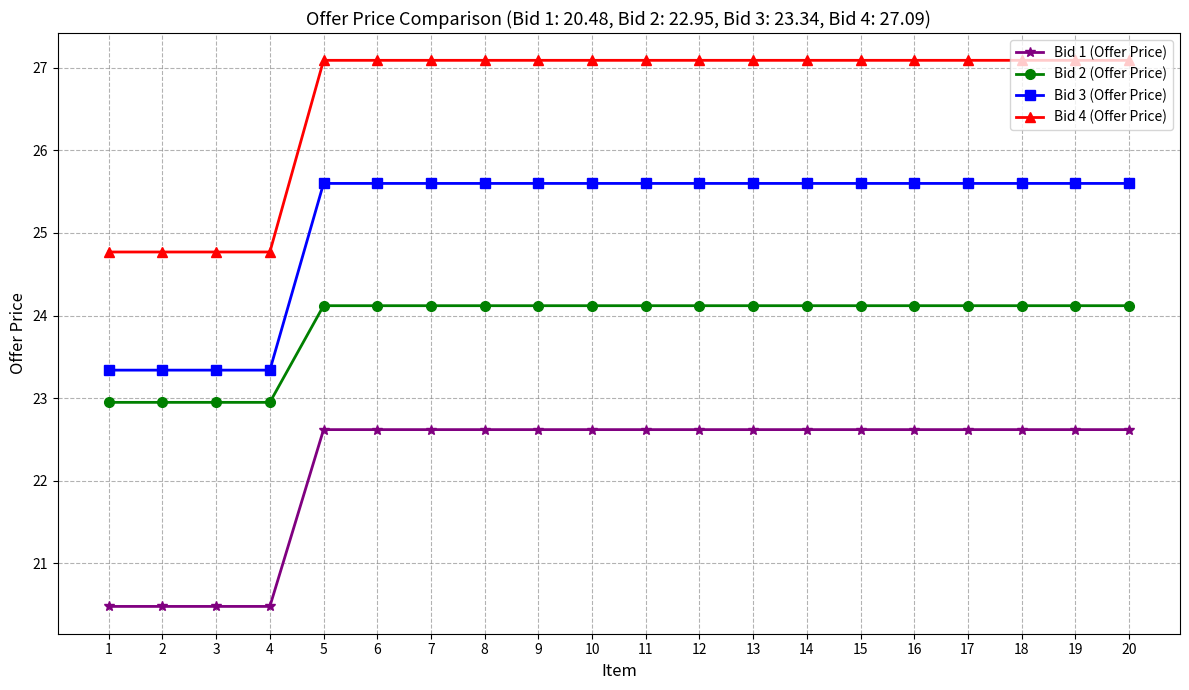

True or false: Bid 3 (Offer Price) and Bid 4 (Offer Price) intersect in this chart.

False